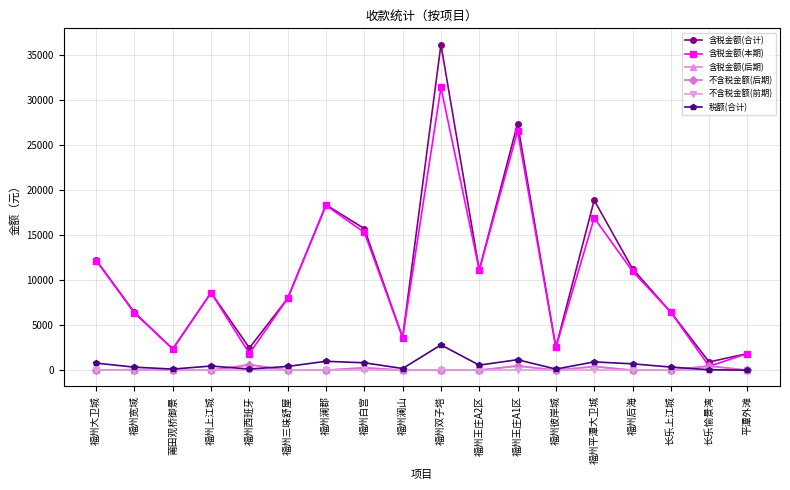

The value of 含税金额(后期) at 福州上江城 is 0.0. True or false?

True